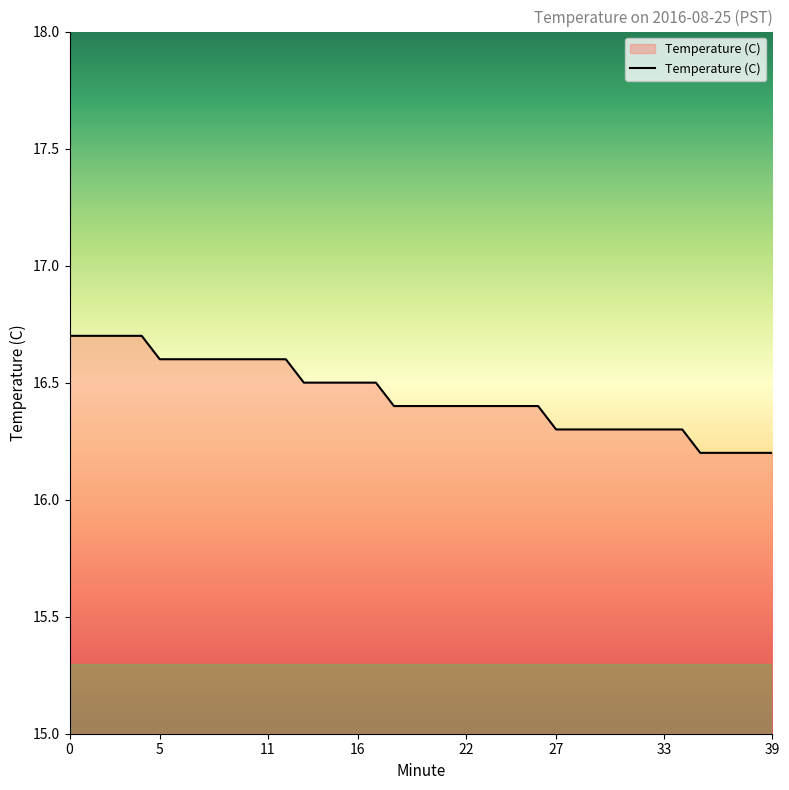

What is the greatest value displayed?

16.7